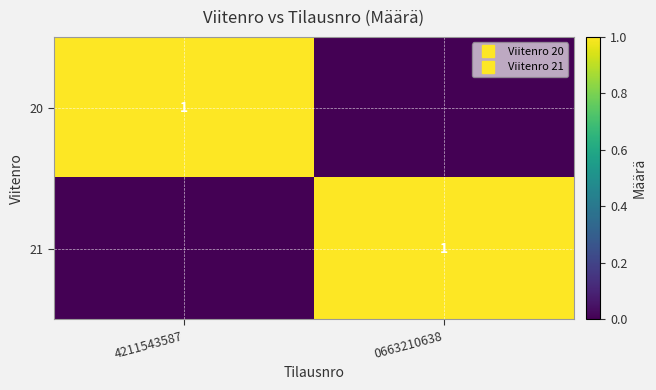

How many values in the 20 series are below 1?

1